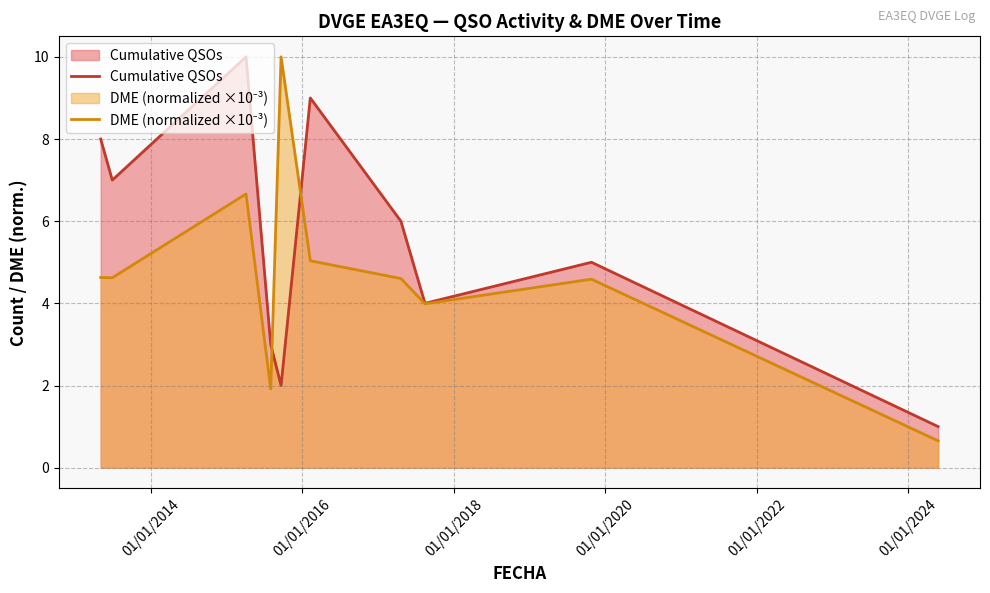

How many interior local peaks does the Cumulative QSOs series have?

3